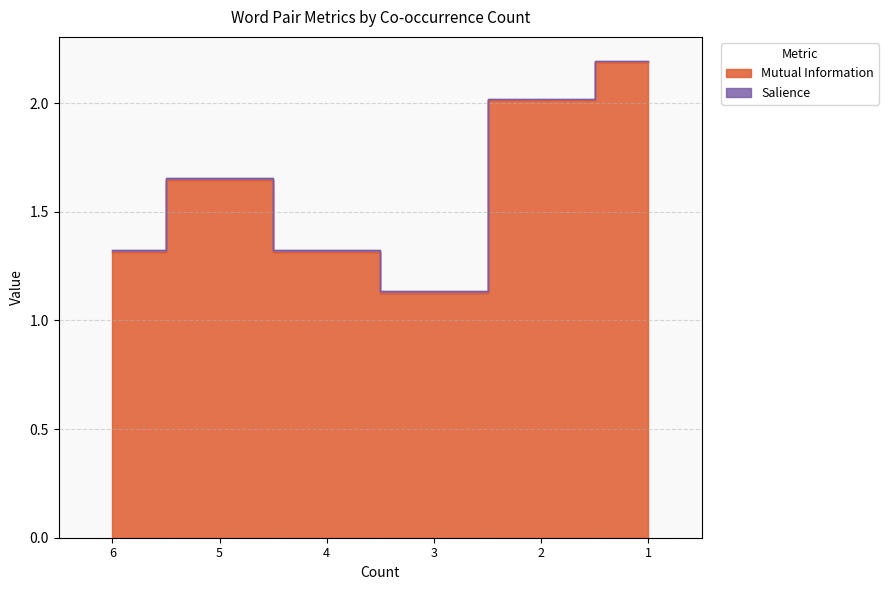

Rank the categories by value from lowest to highest.

3, 6, 4, 5, 2, 1